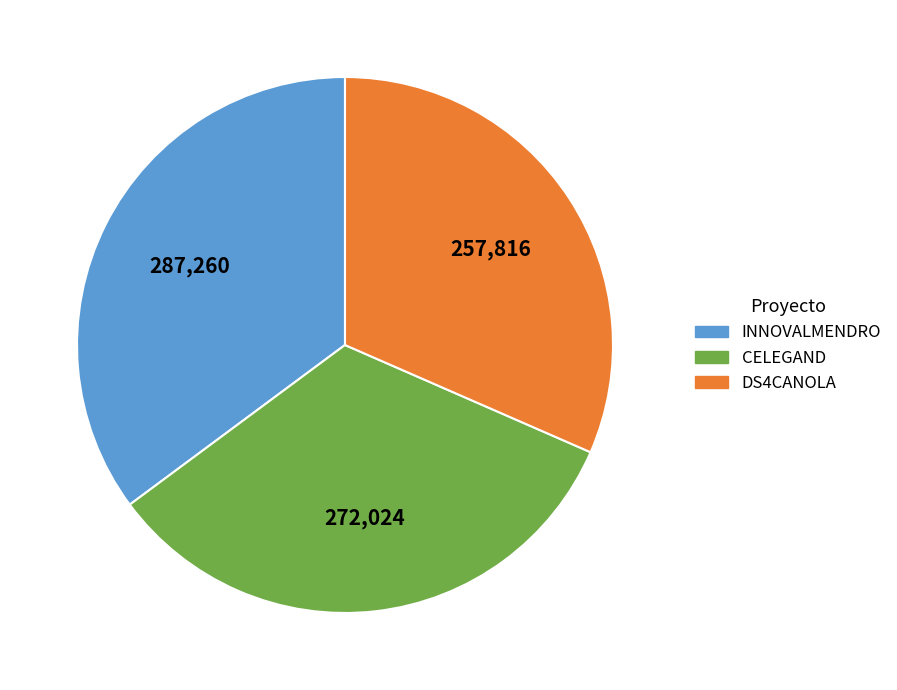

Is it true that DS4CANOLA is 32% of the pie?

True